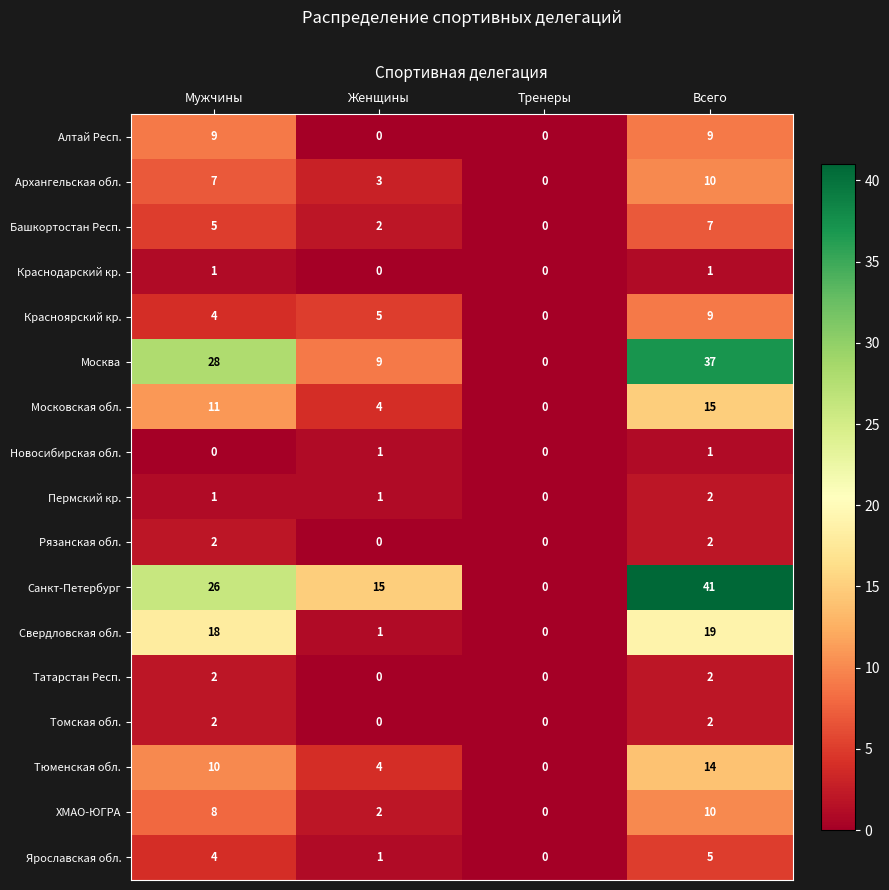

What is the difference between the Алтай Респ. values at Женщины and Всего?

9